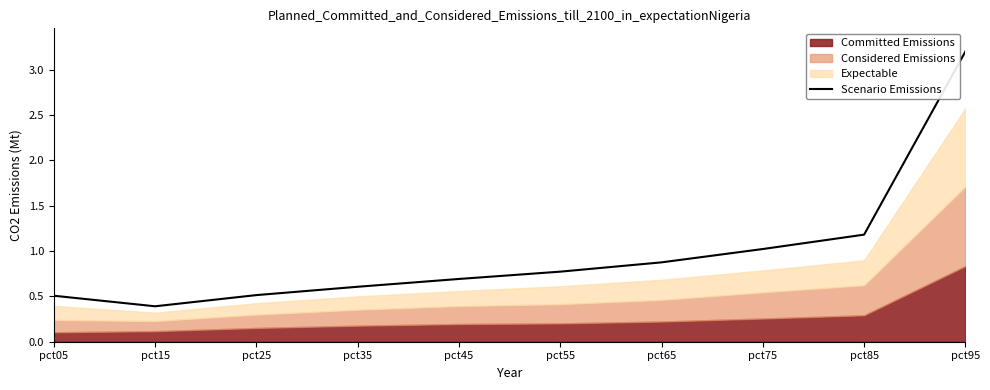

What is the maximum value shown in the chart?

3.2